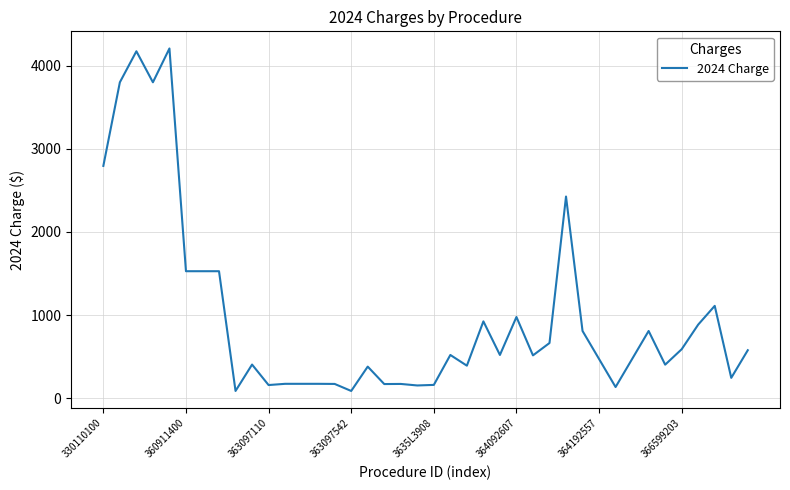

What is the maximum value shown in the chart?

4205.8